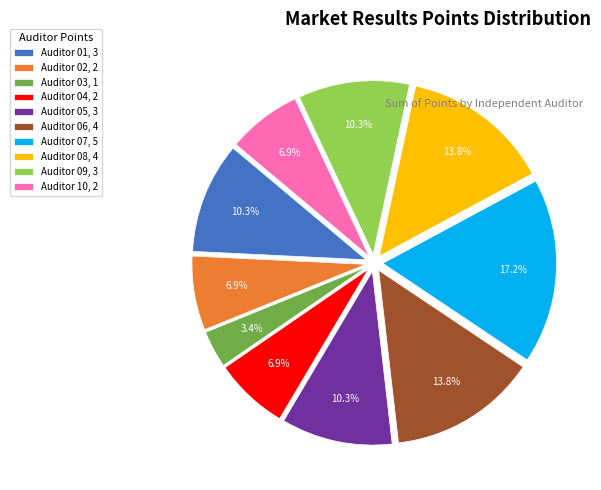

What is the ratio of the value at Auditor 09 to the value at Auditor 10?

1.5